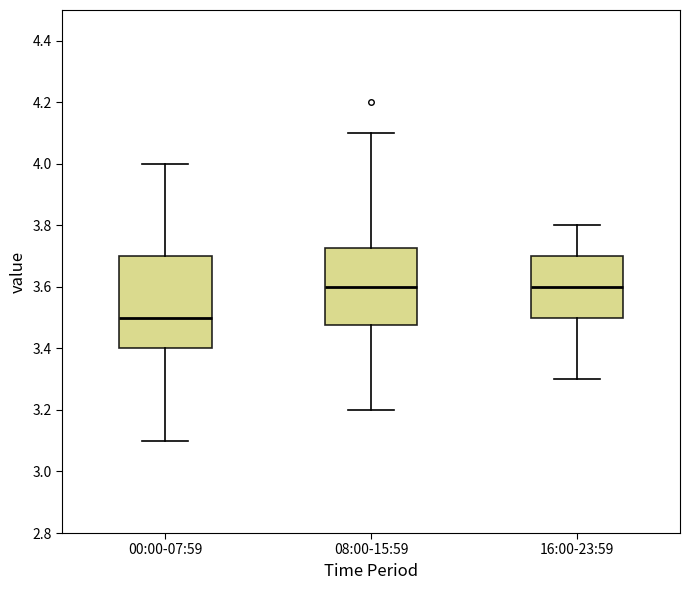

Which box has the lowest median line?

00:00-07:59